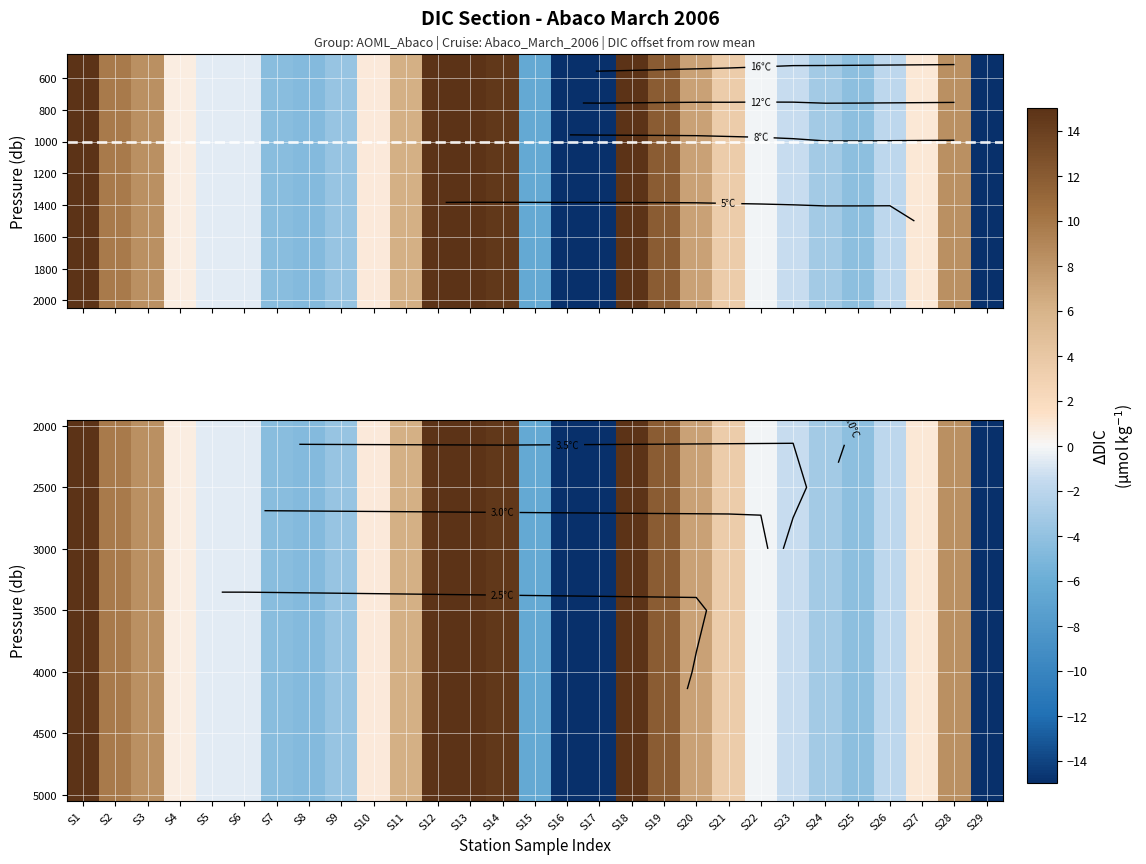

Between S1 and S8, which is larger?

S1